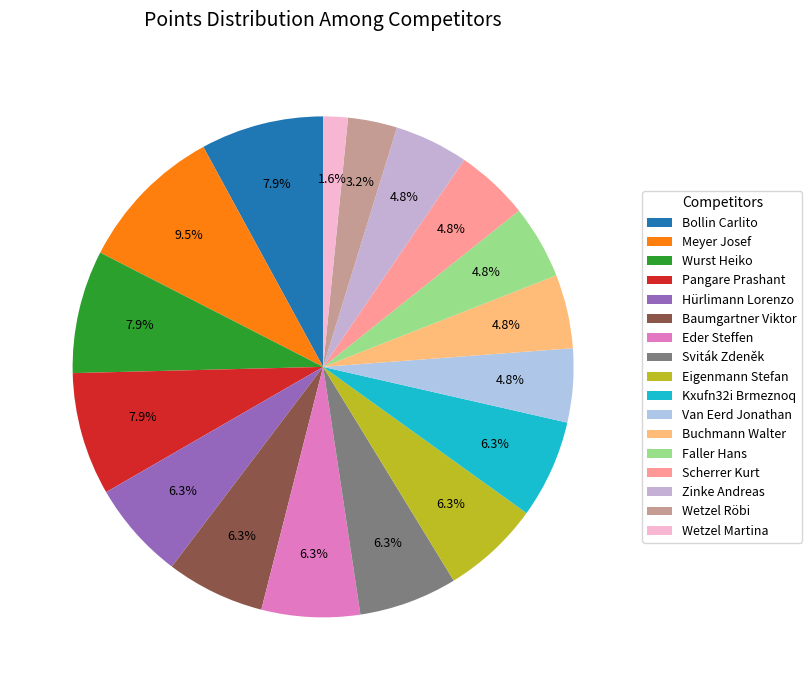

How many segments does this pie chart have?

17